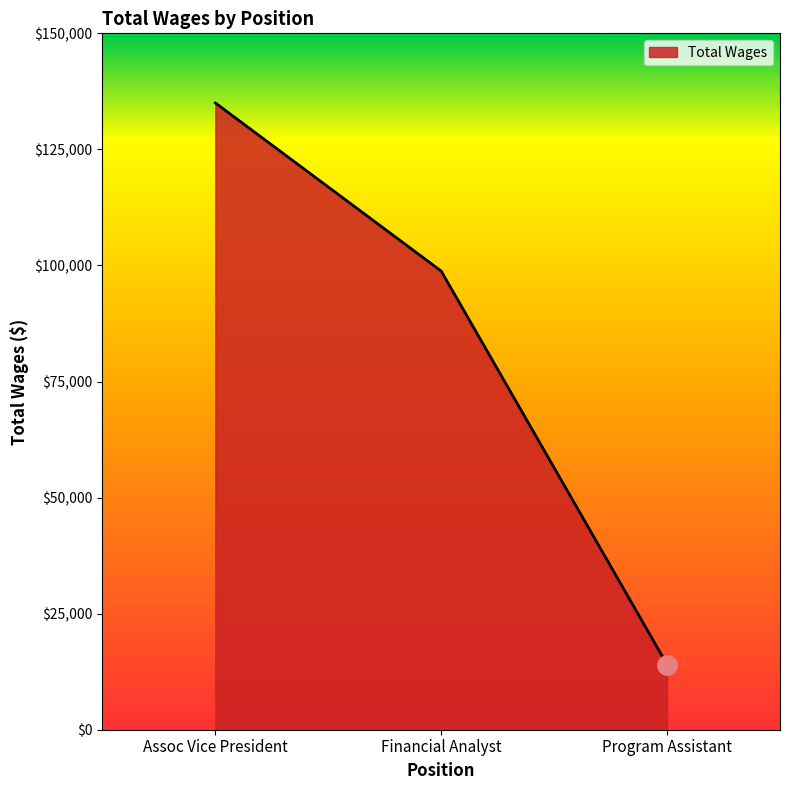

Which has a higher value, Assoc Vice President or Program Assistant?

Assoc Vice President